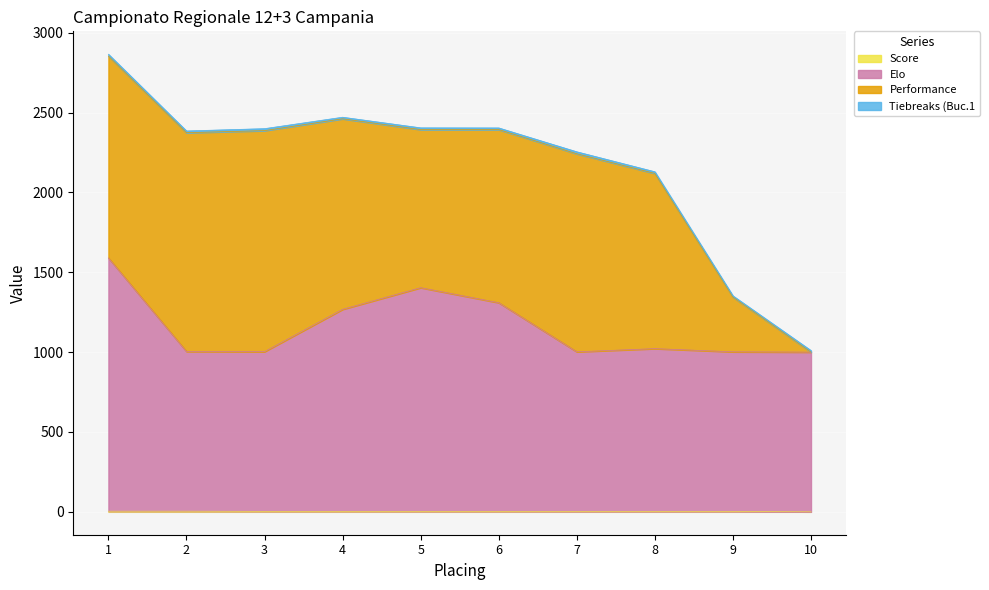

Which category has the lowest value in the Elo series?

10